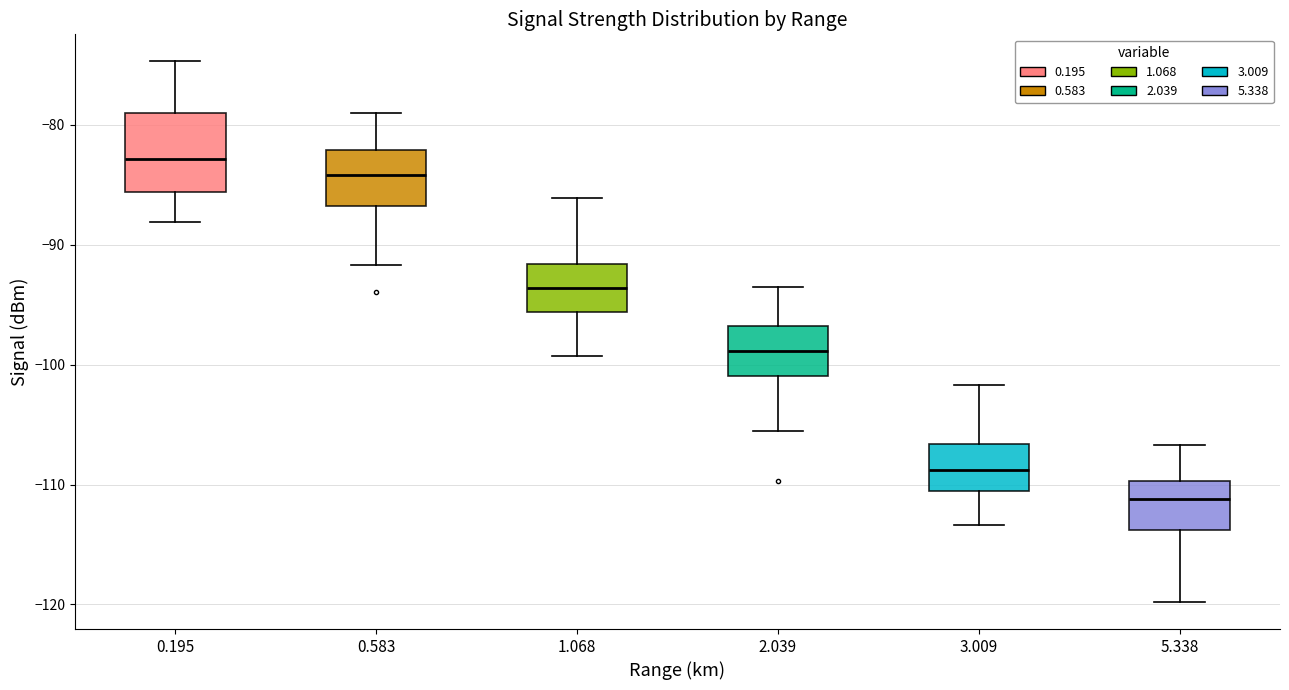

Reading left to right, transcribe this box plot: for each box, give where its median line is, the range the box spans, and where its two whiskers end, as read against the y-axis. The values are not printed on the chart, so give them approximately, as read against the axis.

0.195: median -83, box -86 to -79, whiskers -88 to -75
0.583: median -84, box -87 to -82, whiskers -92 to -79
1.068: median -94, box -96 to -92, whiskers -99 to -86
2.039: median -99, box -101 to -97, whiskers -105 to -93
3.009: median -109, box -110 to -107, whiskers -113 to -102
5.338: median -111, box -114 to -110, whiskers -120 to -107